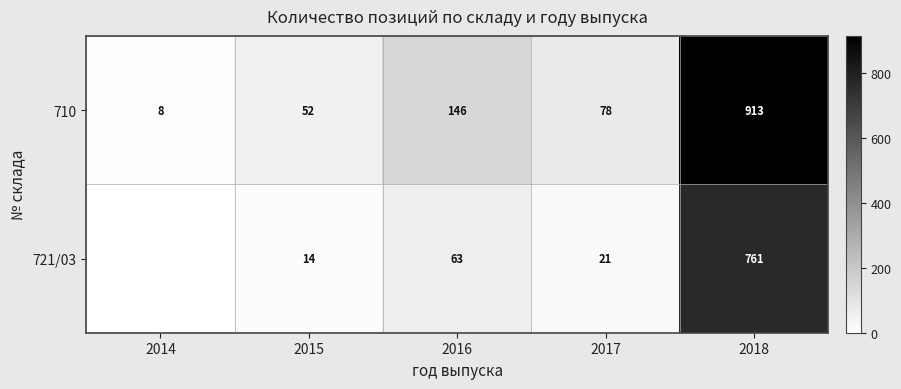

What is the difference between the maximum and minimum values in the 710 series?

905